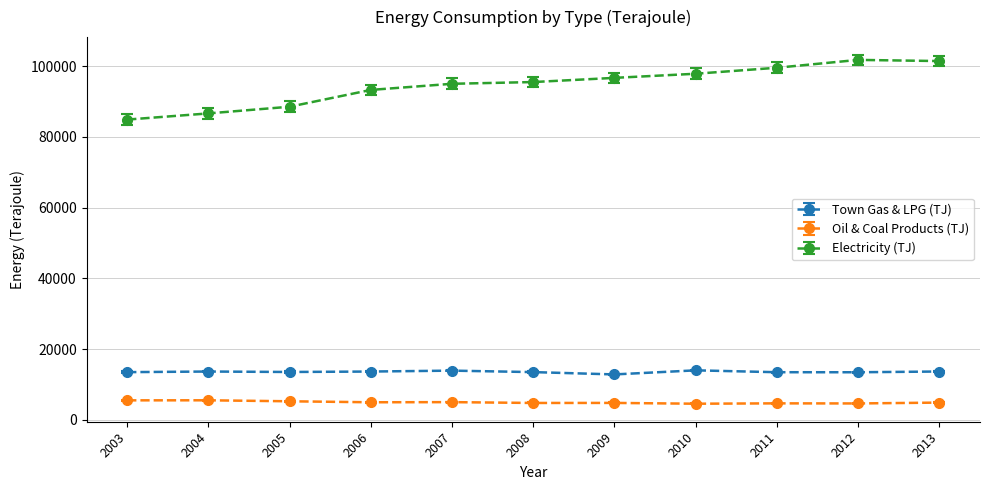

What is the average value of the Town Gas & LPG (TJ) series?

13535